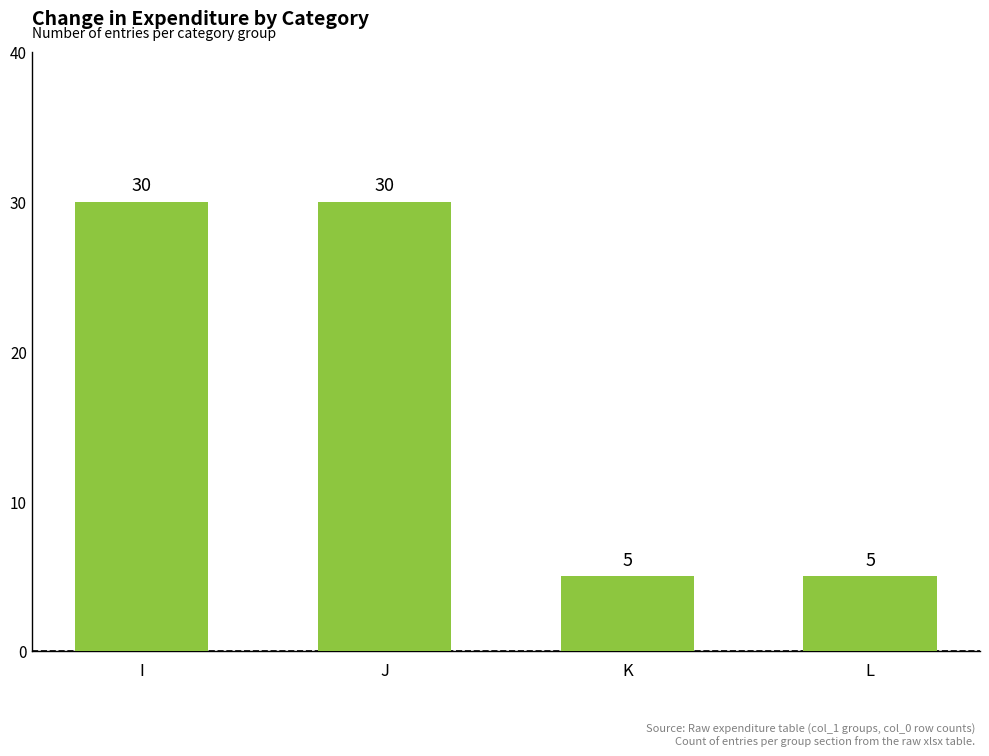

What is the difference between the second highest and second lowest values?

25